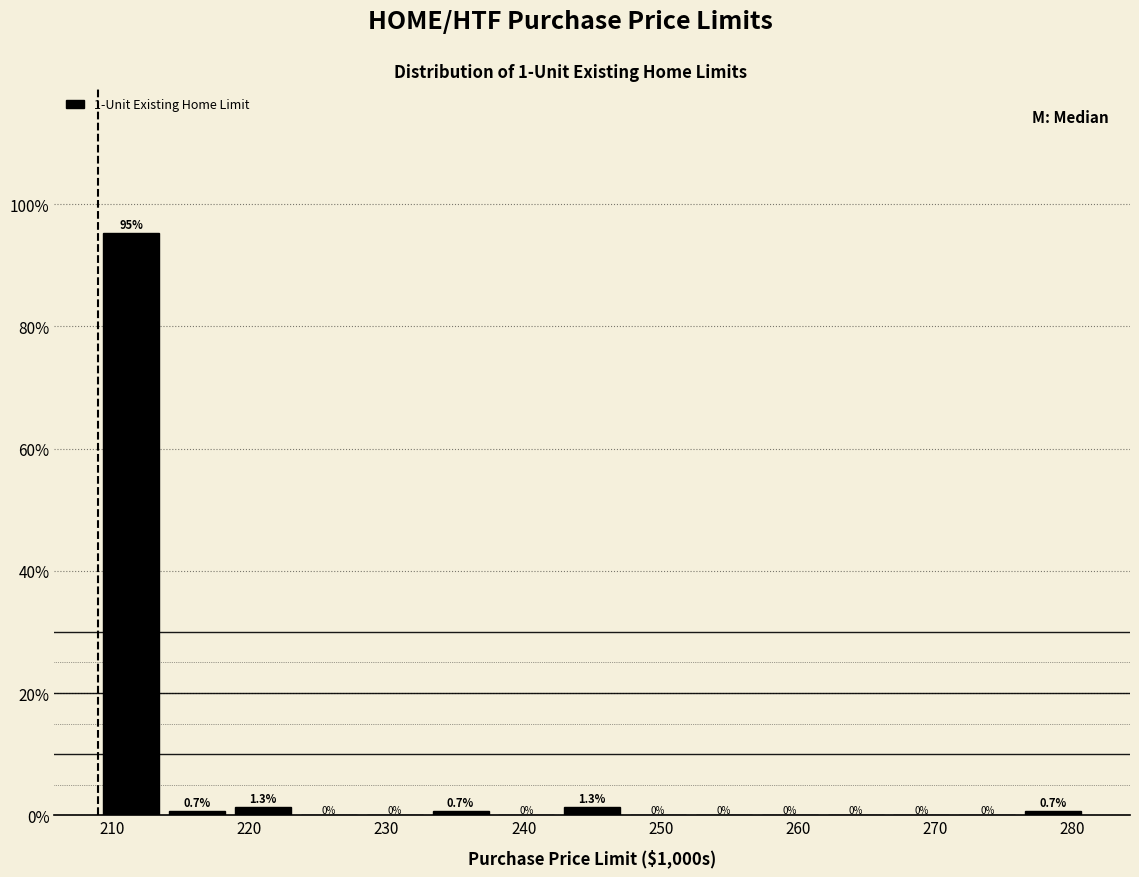

Reading left to right, transcribe this chart: for each bar, give the range it covers on the x-axis and its height. The bar edges are not printed on the chart, so give them approximately, as read against the axis.

209.0 to 213.8: 95.3
213.8 to 218.6: 0.7
218.6 to 223.4: 1.3
223.4 to 228.2: 0.0
228.2 to 233.0: 0.0
233.0 to 237.8: 0.7
237.8 to 242.6: 0.0
242.6 to 247.4: 1.3
247.4 to 252.2: 0.0
252.2 to 257.0: 0.0
257.0 to 261.8: 0.0
261.8 to 266.6: 0.0
266.6 to 271.4: 0.0
271.4 to 276.2: 0.0
276.2 to 281.0: 0.7